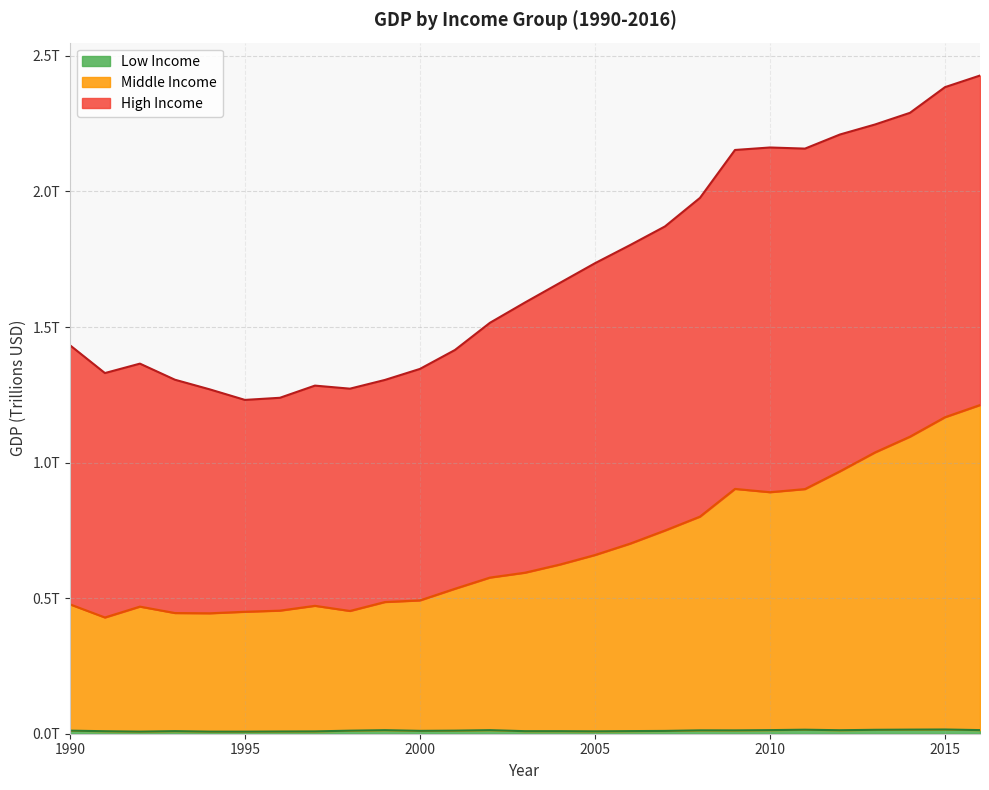

True or false: Low Income has a value of 0.0 at 2001.

True